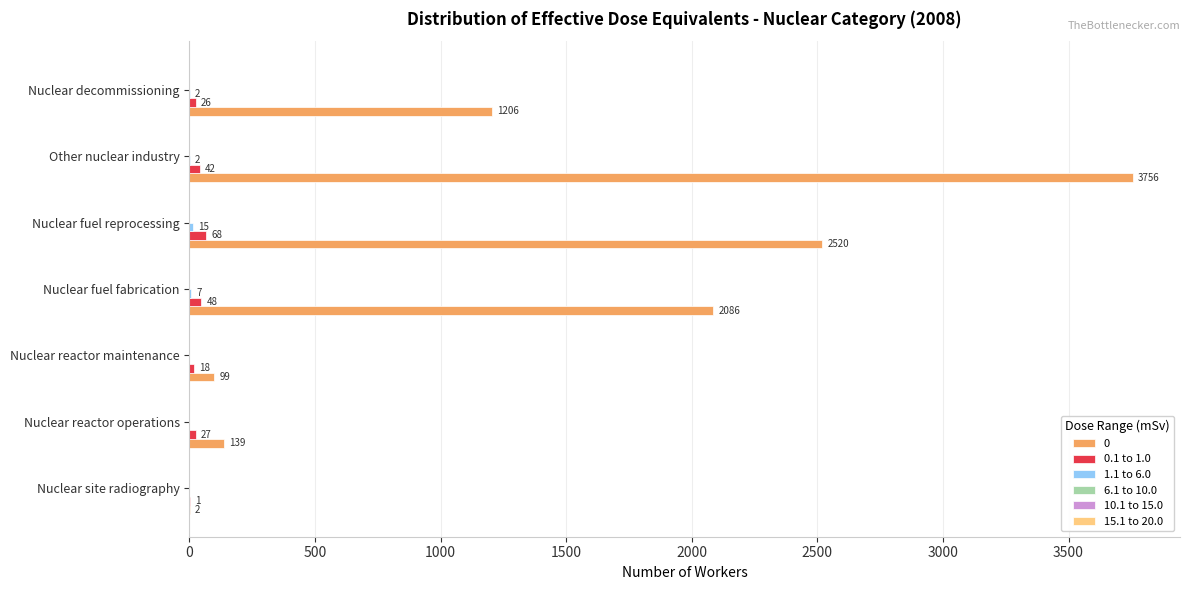

What is the maximum value shown in the chart?

3756